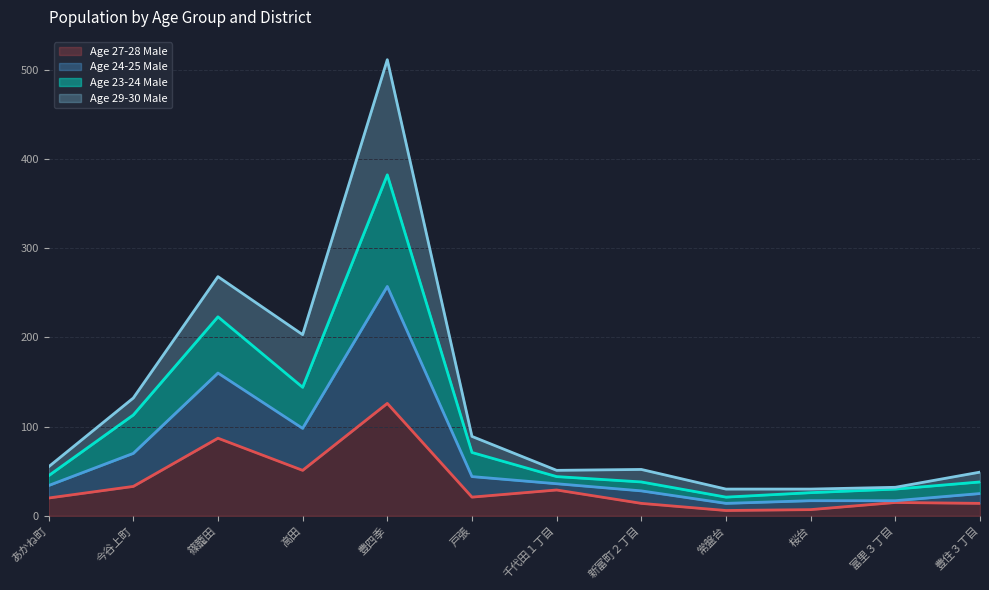

How many lines are shown in the chart?

4